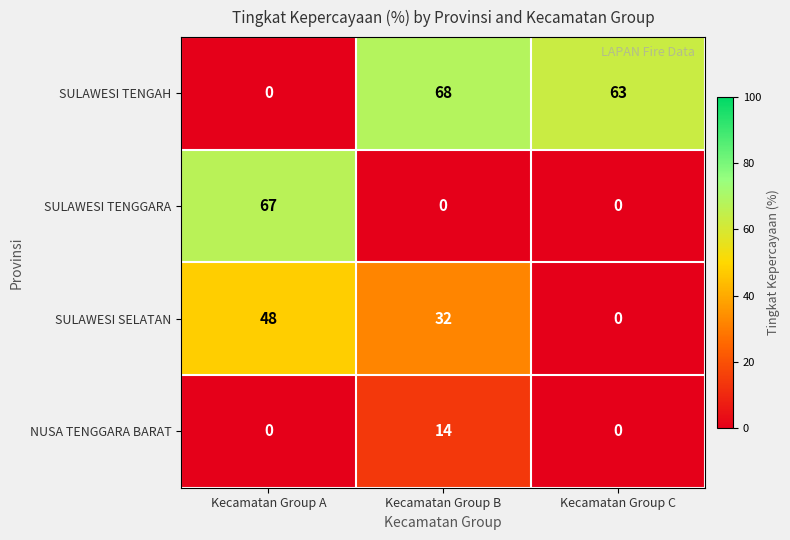

List the series in order of their peak value, lowest first.

NUSA TENGGARA BARAT, SULAWESI SELATAN, SULAWESI TENGGARA, SULAWESI TENGAH